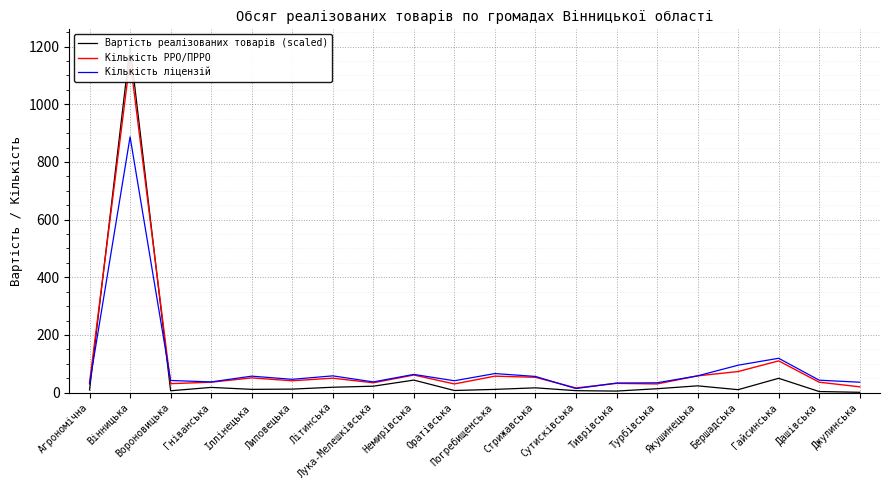

How many lines are shown in the chart?

3